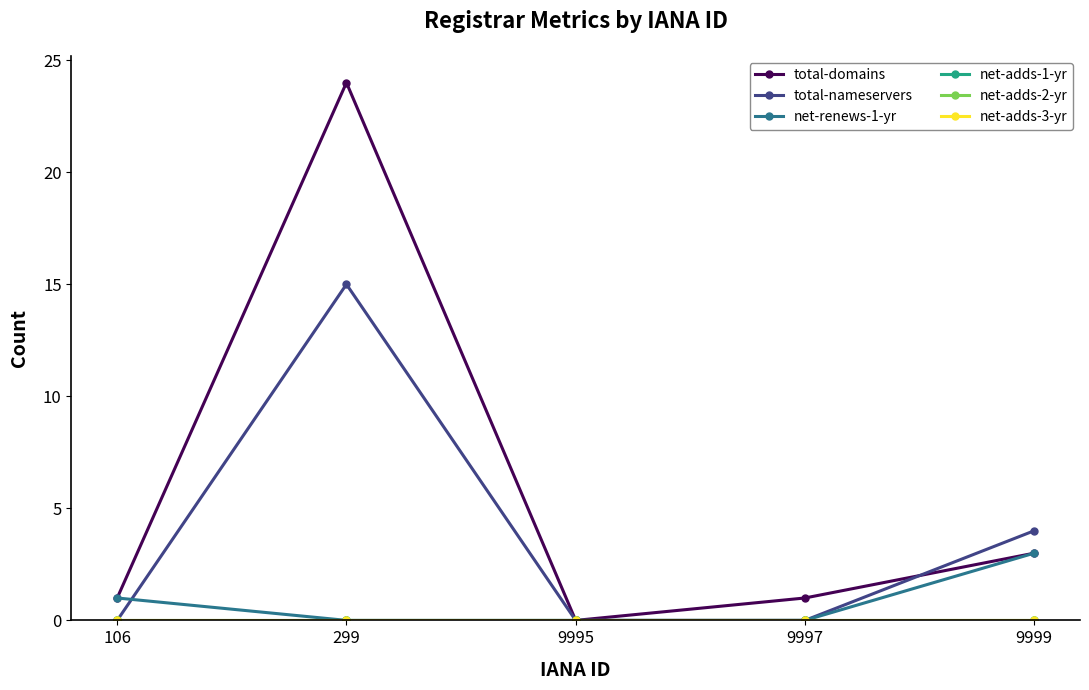

Reading left to right, list all the values displayed in this chart.

total-domains: 1	24	0	1	3
total-nameservers: 0	15	0	0	4
net-renews-1-yr: 1	0	0	0	3
net-adds-1-yr: 0	0	0	0	0
net-adds-2-yr: 0	0	0	0	0
net-adds-3-yr: 0	0	0	0	0